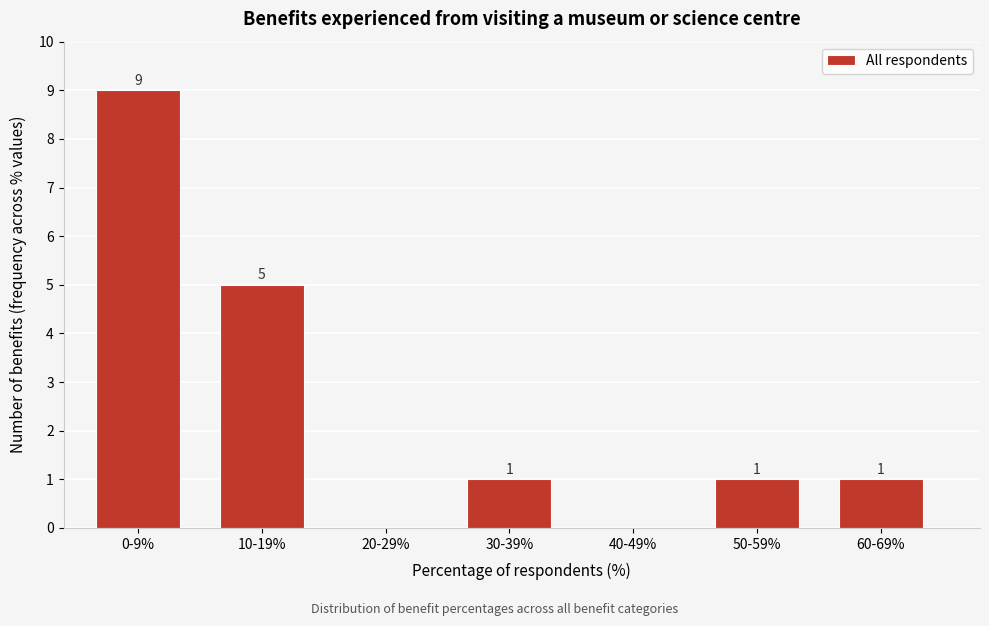

Reading left to right, transcribe all the data shown in this chart.

0-9%=9	10-19%=5	20-29%=0	30-39%=1	40-49%=0	50-59%=1	60-69%=1